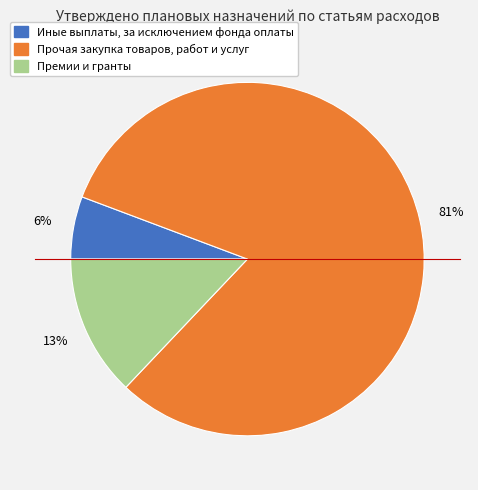

To the nearest percent, what is the combined percentage of Премии и гранты and Прочая закупка товаров, работ и услуг?

94%